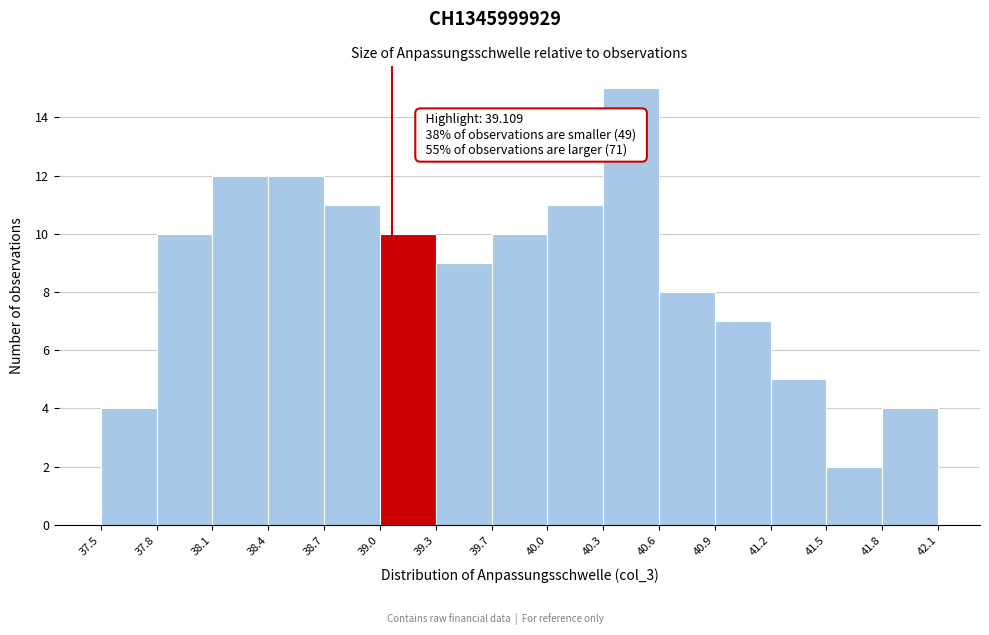

Over which range of the x-axis is the bar tallest?

40.3 to 40.6